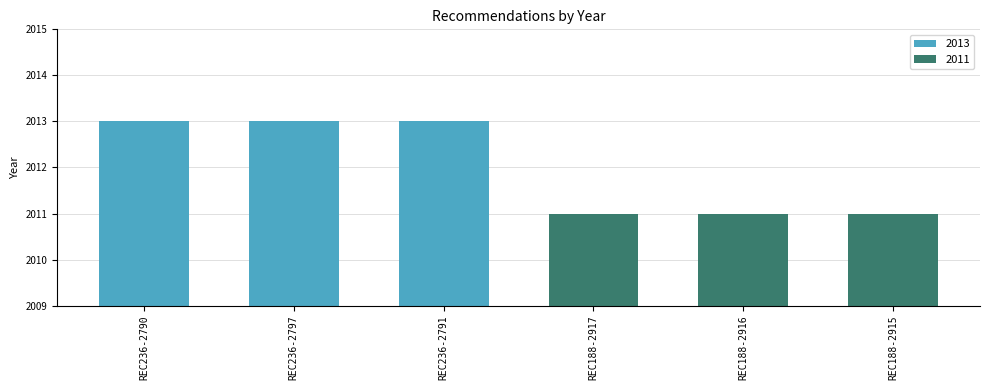

What is the label of the 2nd bar from the left?

REC236-2797